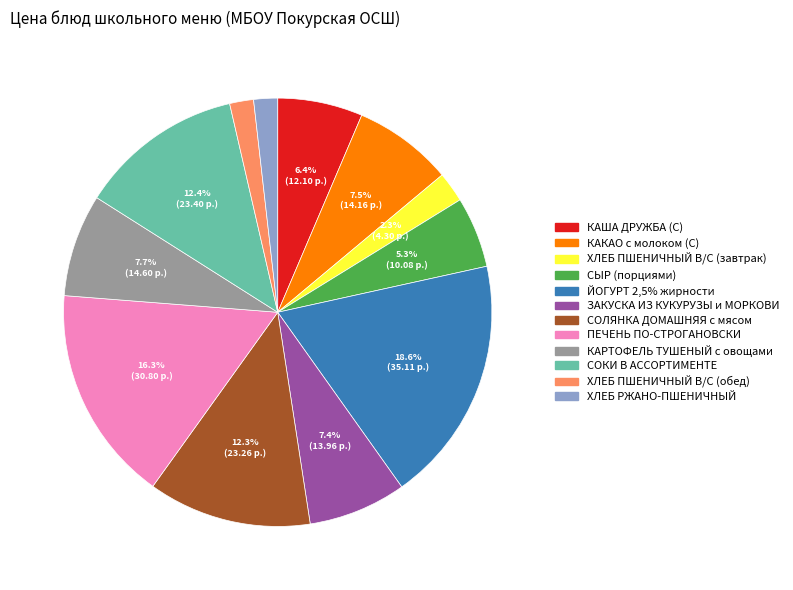

Between СОЛЯНКА ДОМАШНЯЯ с мясом and КАКАО с молоком (С), which is larger?

СОЛЯНКА ДОМАШНЯЯ с мясом